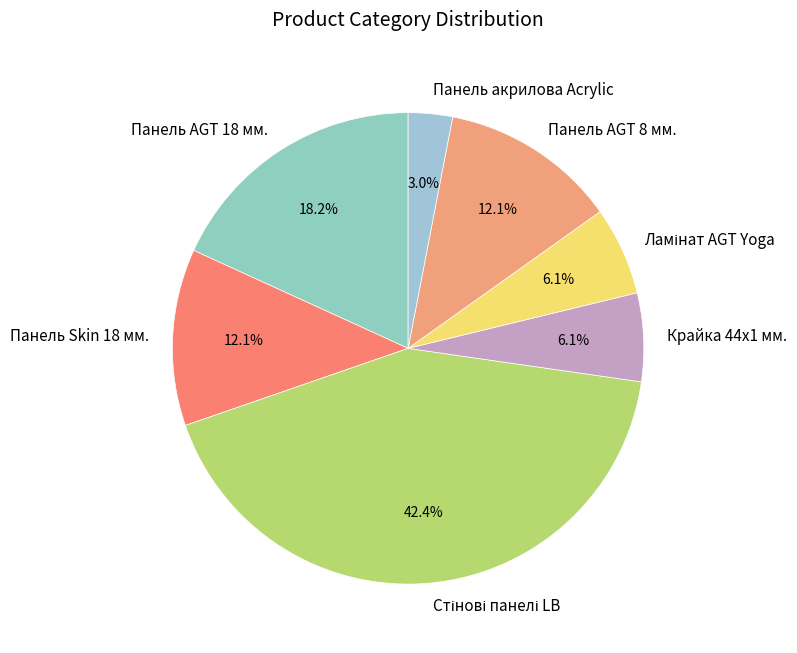

What is the ratio of the value at Панель AGT 8 мм. to the value at Панель AGT 18 мм.?

0.7